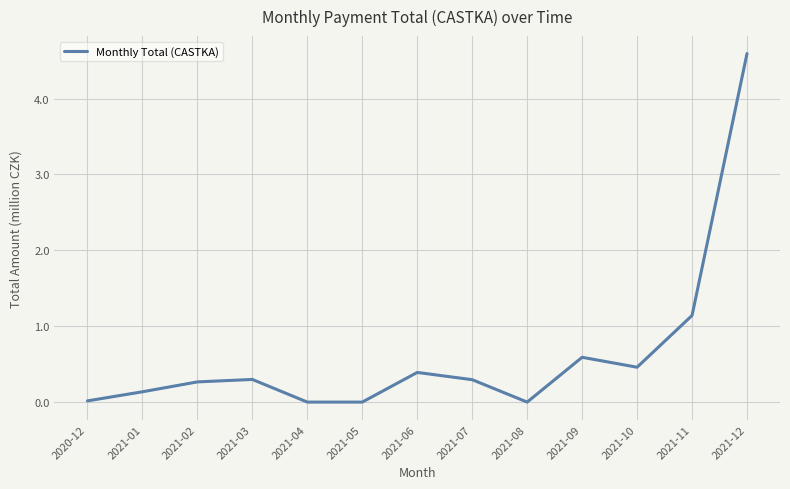

Is it true that the value at 2021-05 is 0.0?

True